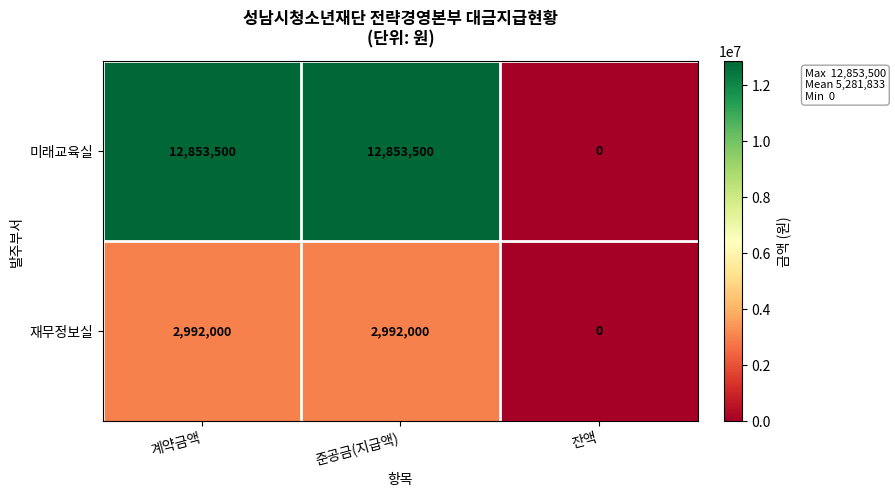

At which label does 미래교육실 reach its minimum?

잔액